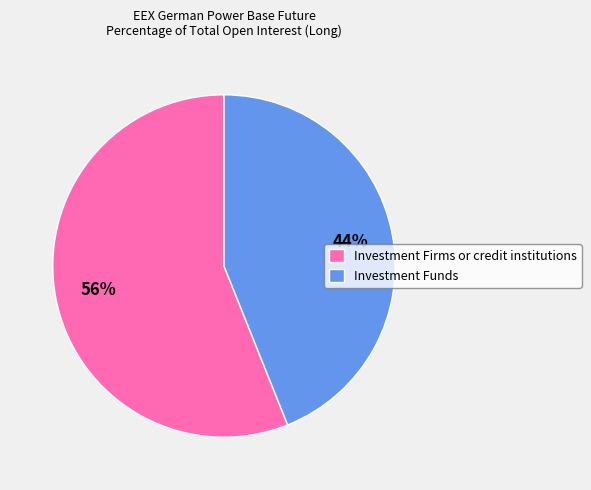

Which slice is the largest?

Investment Firms or credit institutions